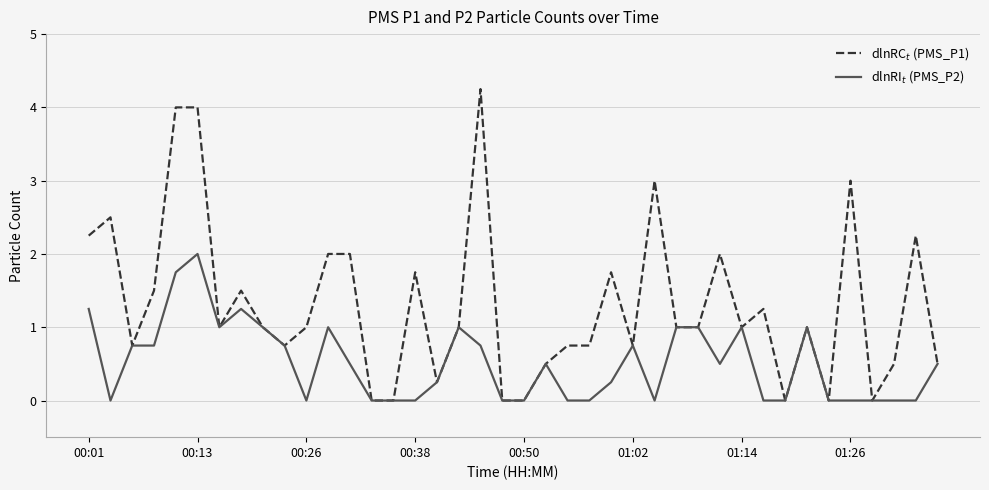

What is the difference between the maximum and second lowest values in the dlnRC$_t$ (PMS_P1) series?

4.2